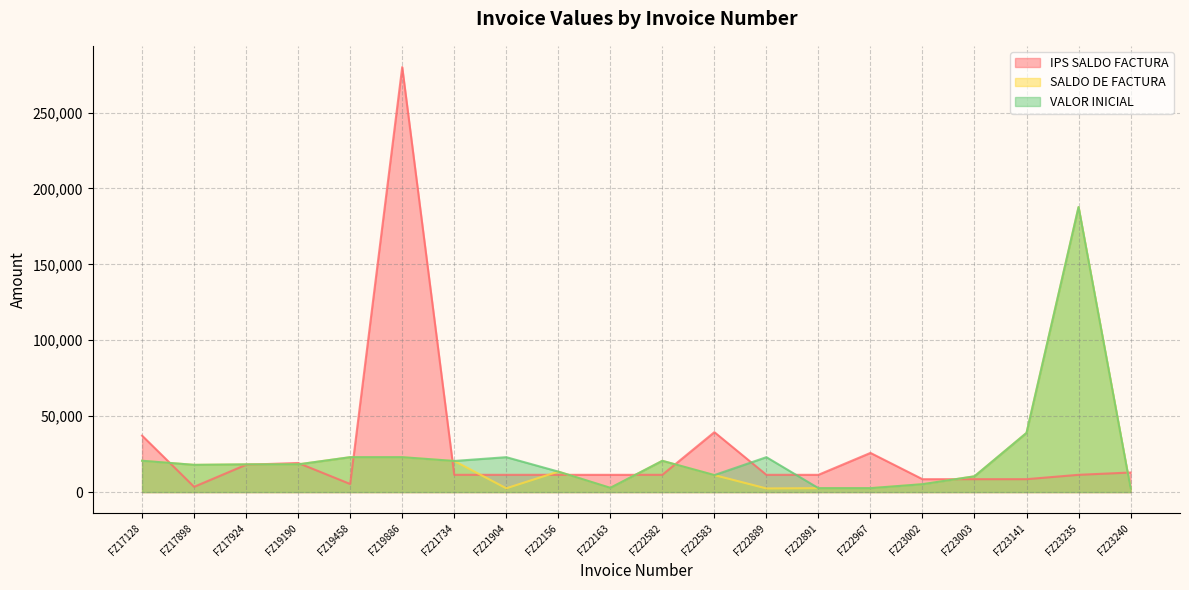

Which category has the lowest value in the IPS SALDO FACTURA series?

FZ17898